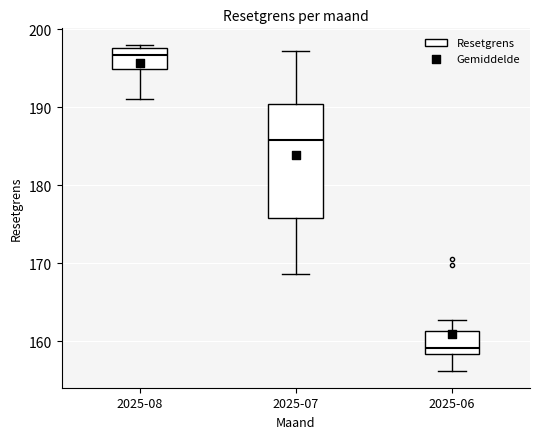

Comparing the boxes themselves (not the whiskers), which one is the tallest?

2025-07